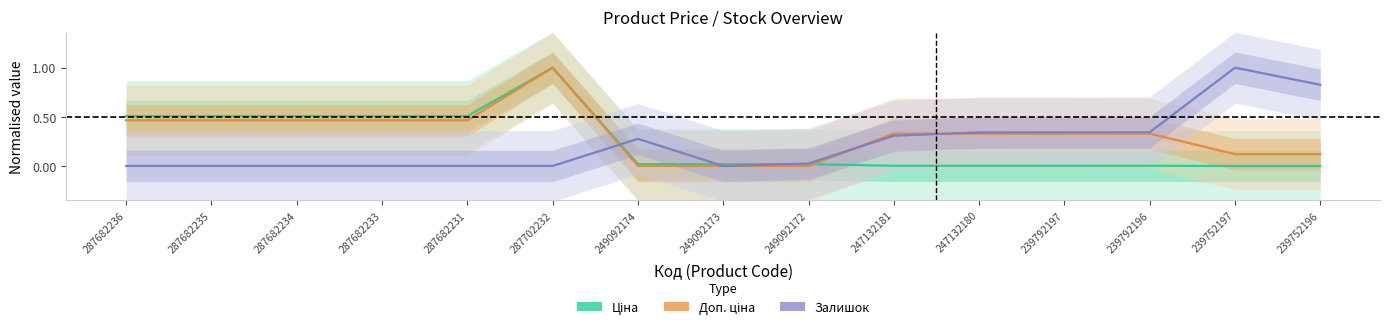

Is it true that Залишок equals -0.4 at 287682235?

False